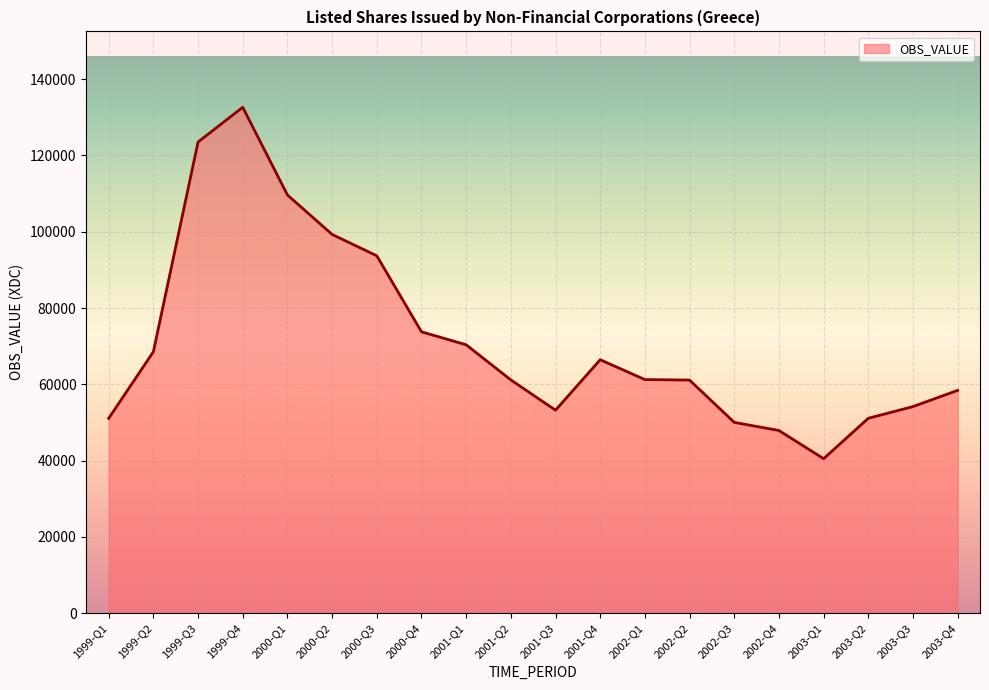

Where is the first local minimum?

2001-Q3